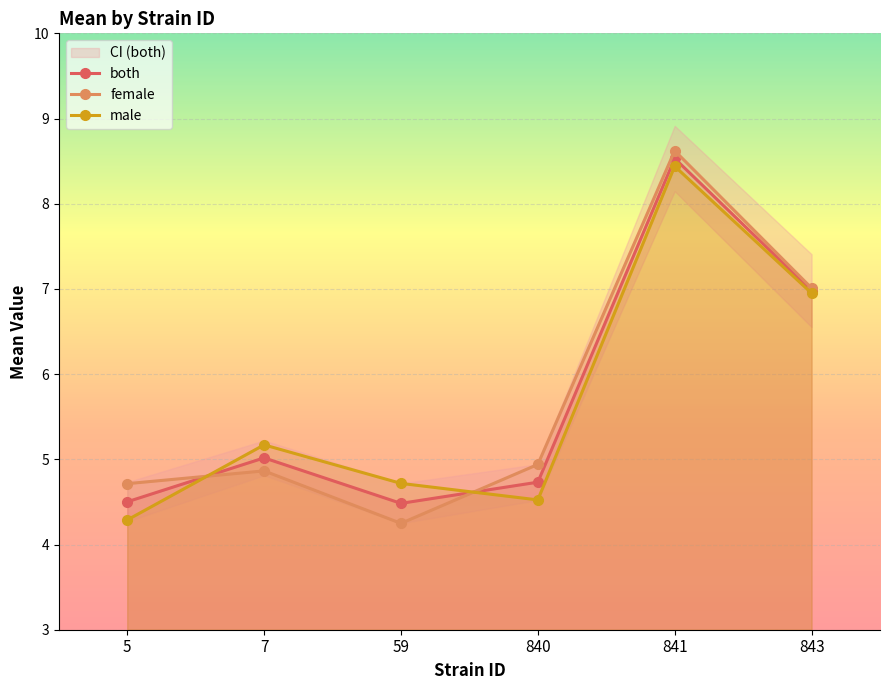

In both, how many points are higher than both neighbors (excluding endpoints)?

2